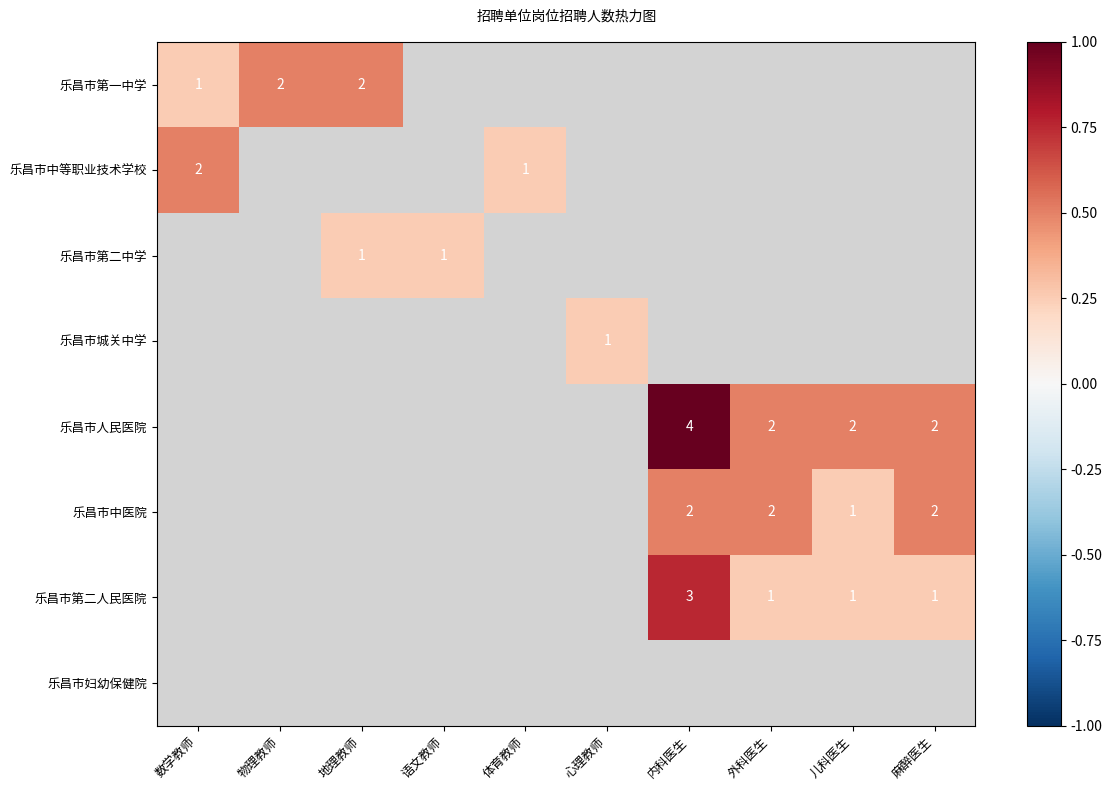

Which category has the highest value across all series?

内科医生